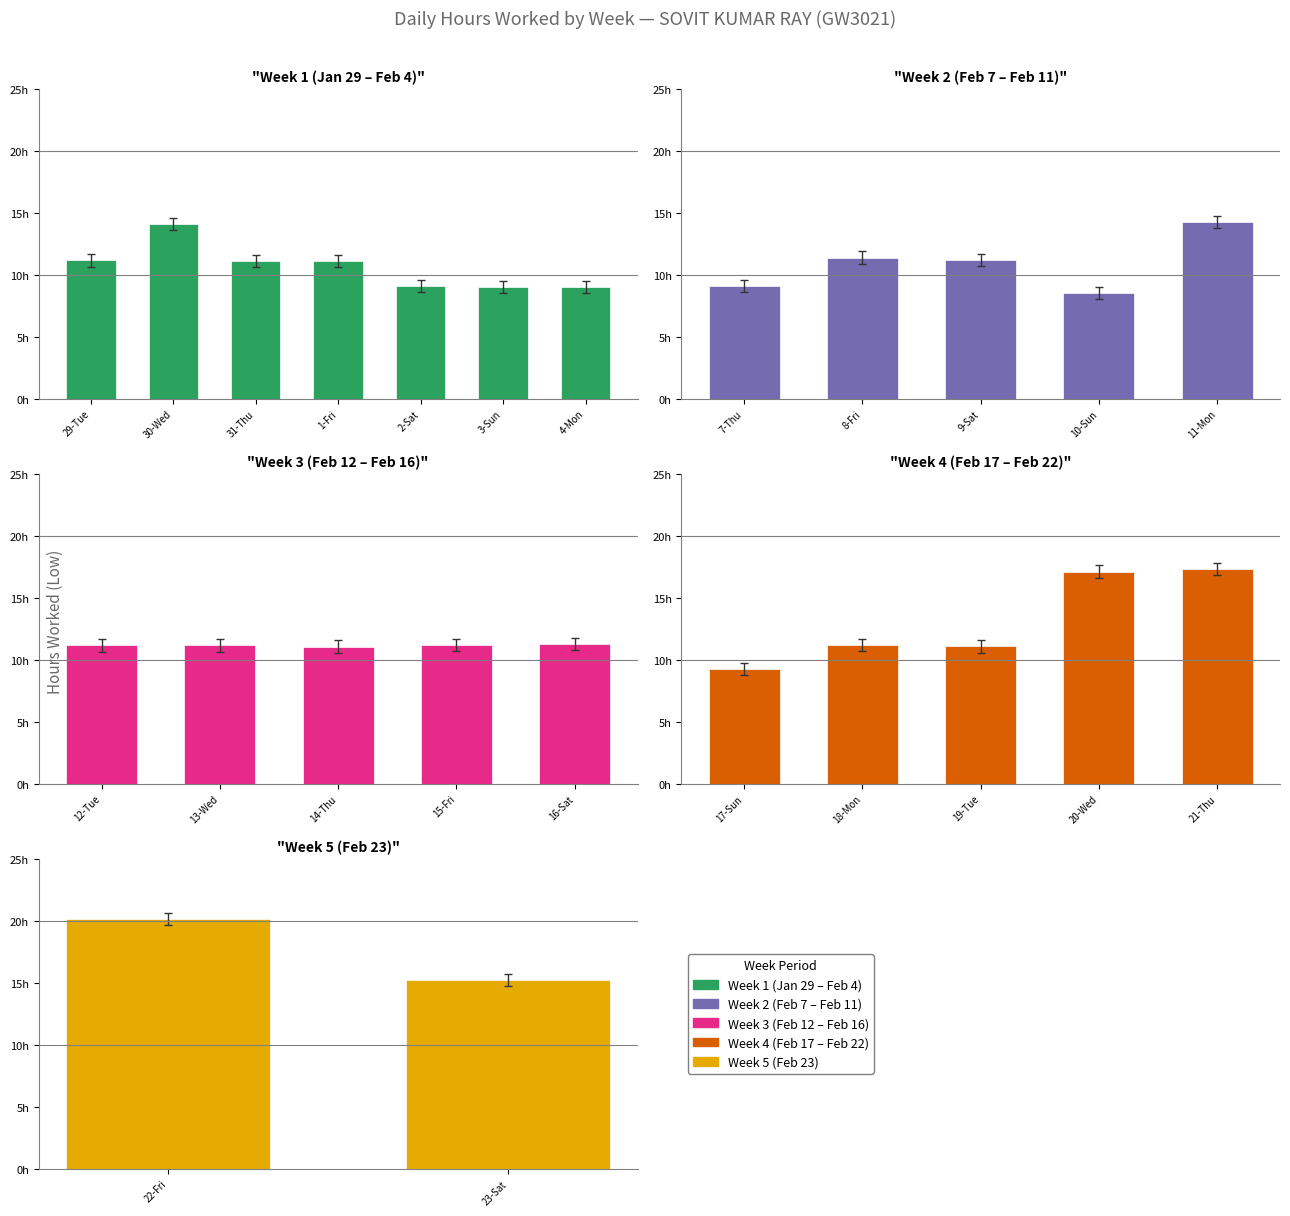

Rank the categories by Low Hours value from highest to lowest.

22-Fri, 21-Thu, 20-Wed, 23-Sat, 11-Mon, 30-Wed, 8-Fri, 16-Sat, 15-Fri, 18-Mon, 9-Sat, 29-Tue, 12-Tue, 13-Wed, 31-Thu, 1-Fri, 19-Tue, 14-Thu, 17-Sun, 2-Sat, 7-Thu, 4-Mon, 3-Sun, 10-Sun